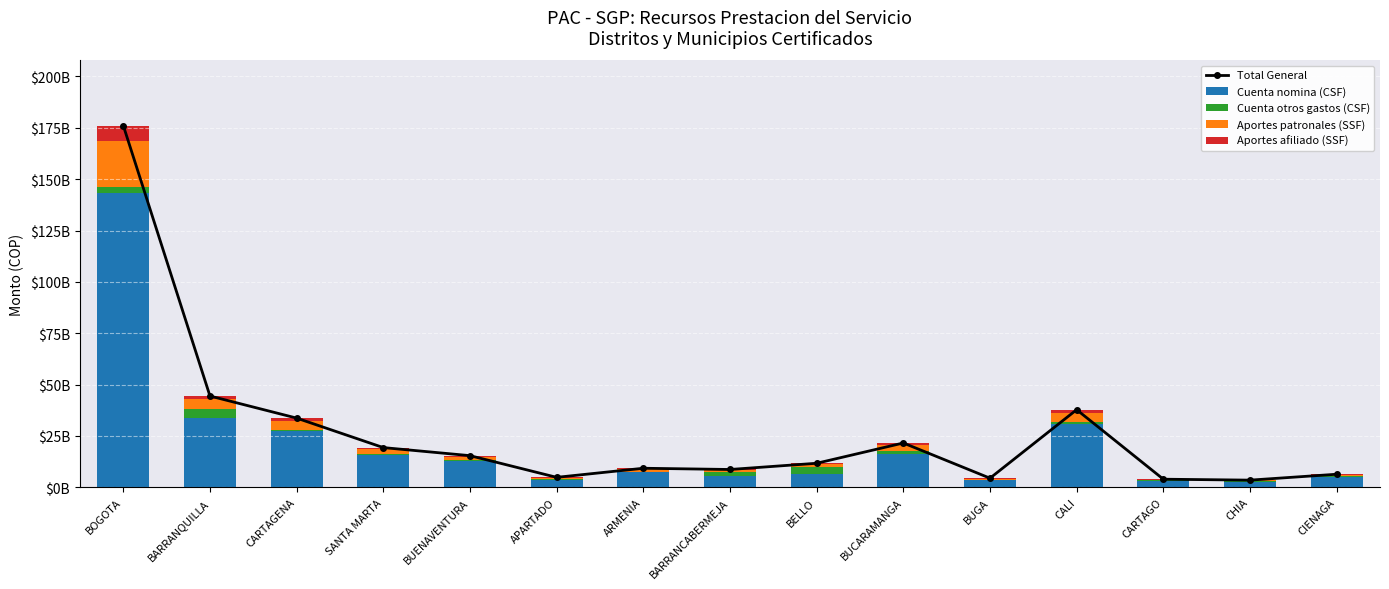

The Cuenta otros gastos (CSF) series shows 1108406024 at CARTAGENA. True or false?

False